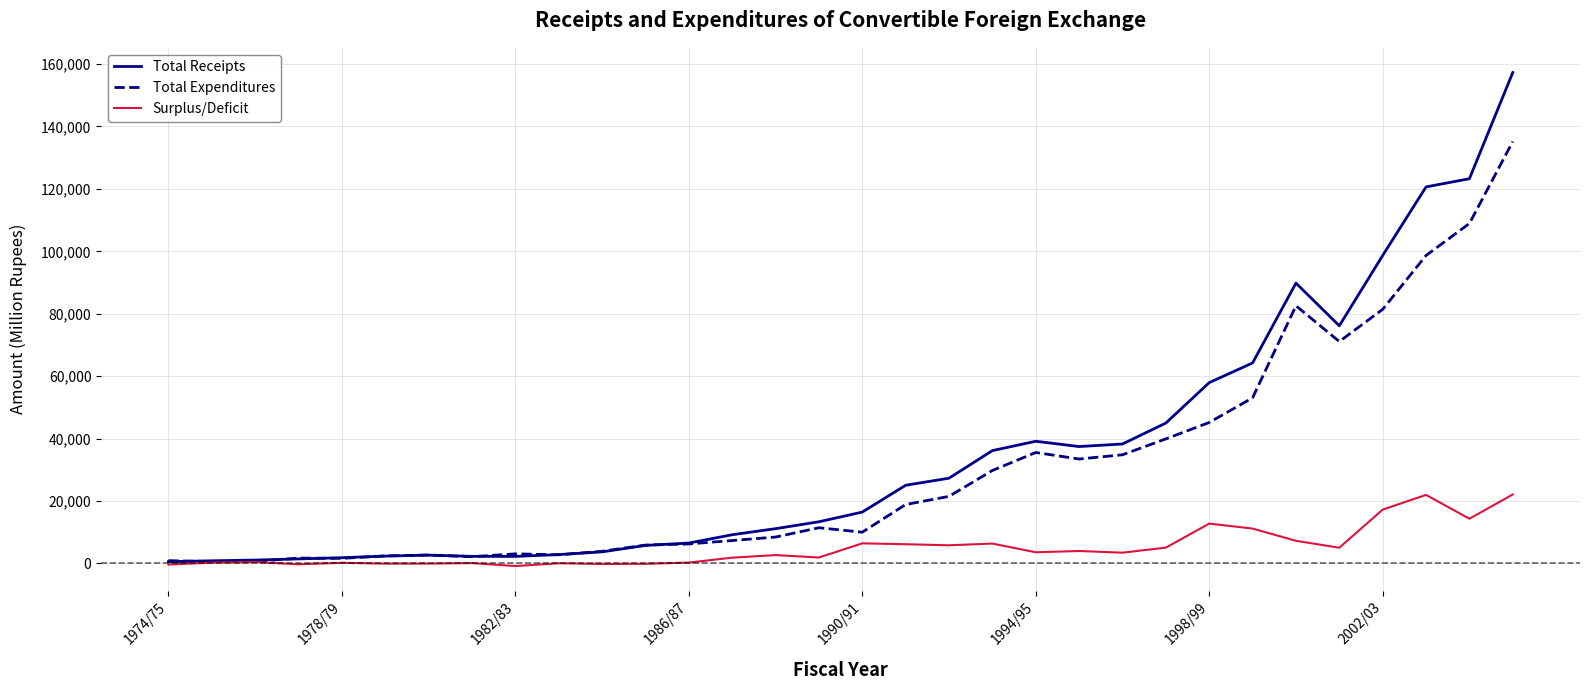

List the series in order of their peak value, lowest first.

Surplus/Deficit, Total Expenditures, Total Receipts